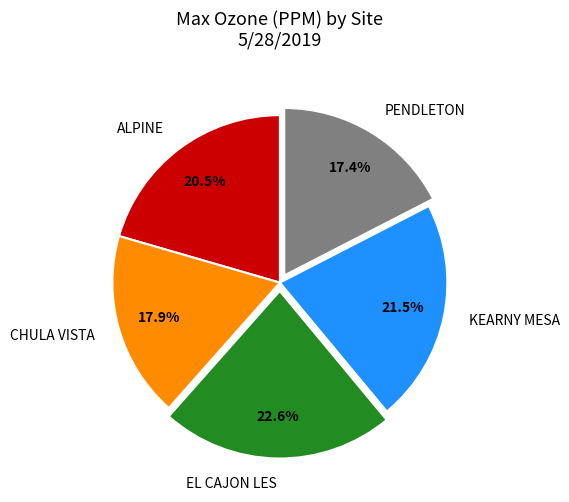

Rank the categories by value from lowest to highest.

PENDLETON, CHULA VISTA, ALPINE, KEARNY MESA, EL CAJON LES